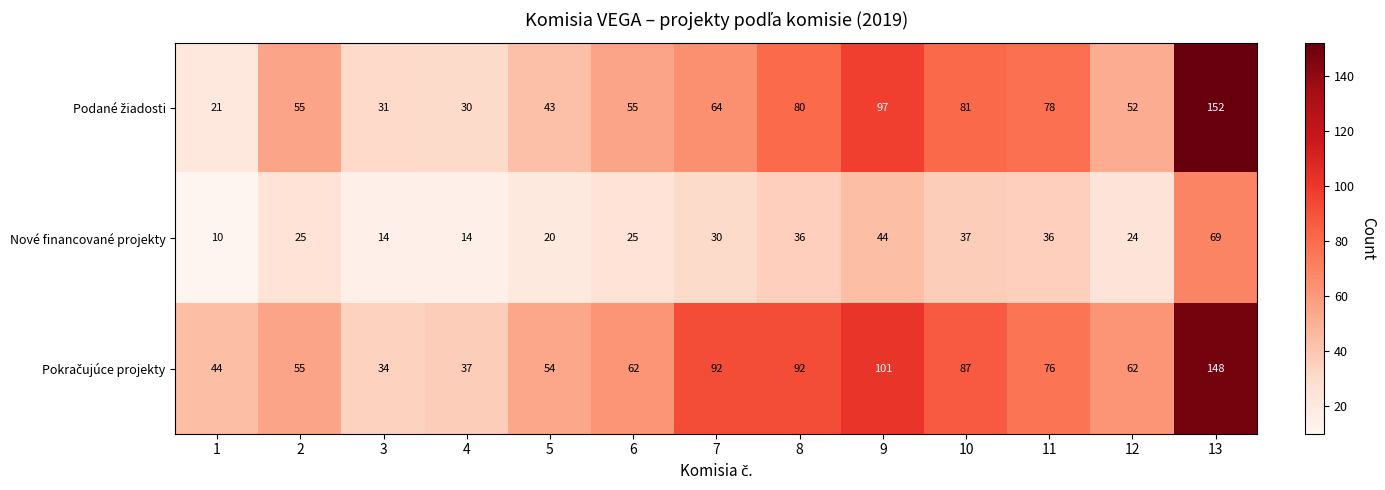

What is the spread (max minus min) of values at 5?

34